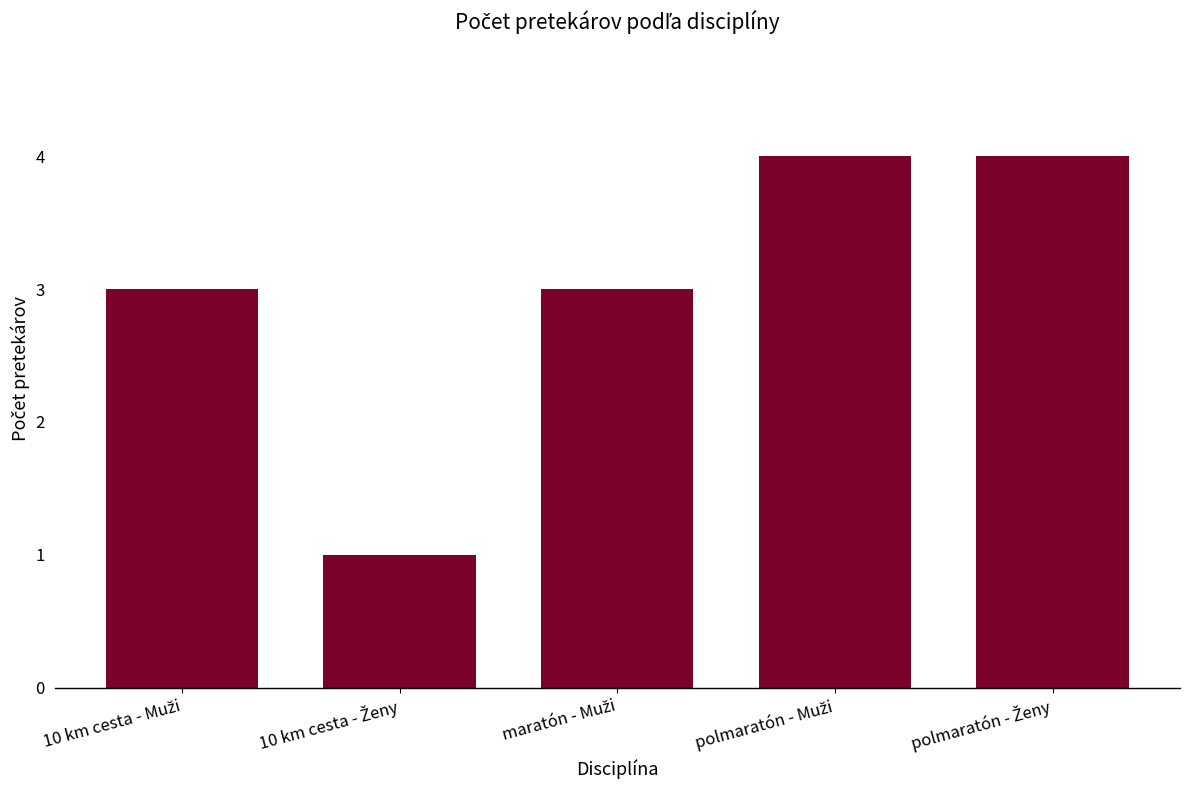

What is the average value?

3